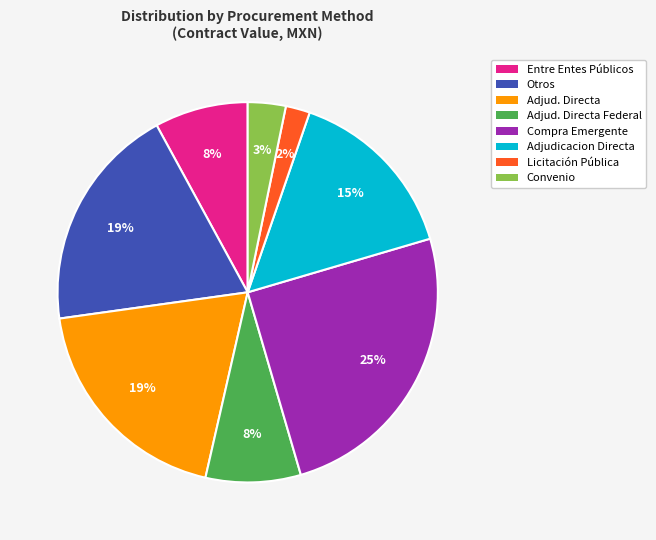

Is there a majority slice in this chart?

No